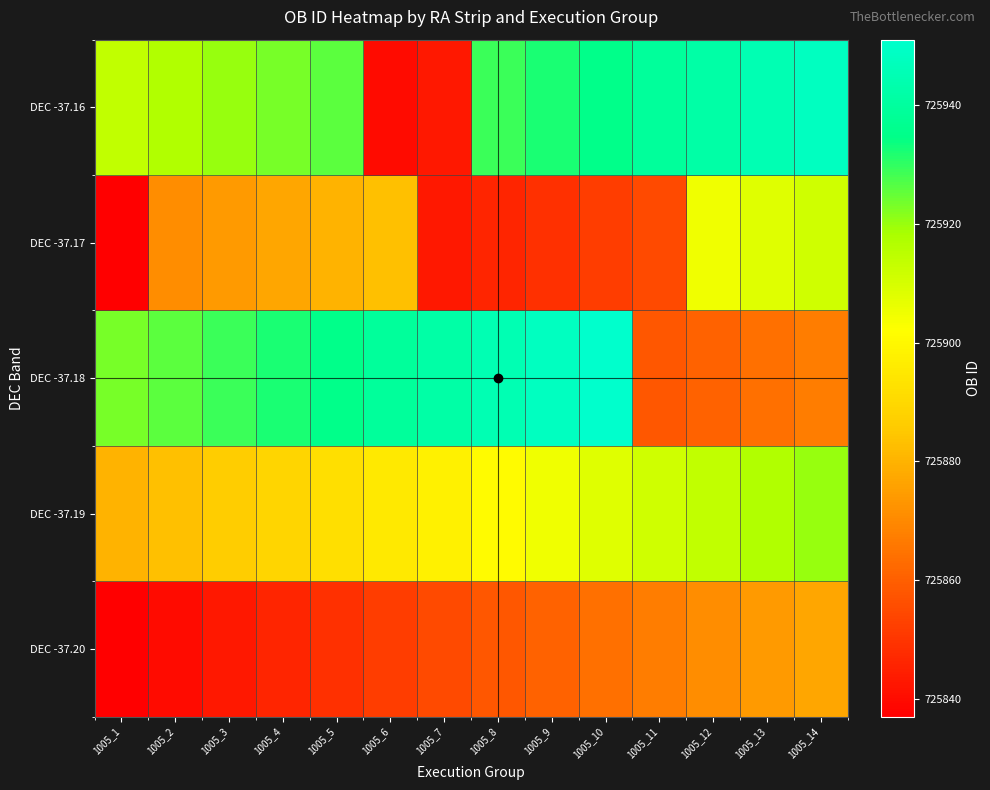

Reading left to right, transcribe all the data shown in this chart.

DEC -37.20: 1005_1=725837	1005_2=725840	1005_3=725843	1005_4=725846	1005_5=725849	1005_6=725852	1005_7=725855	1005_8=725858	1005_9=725861	1005_10=725864	1005_11=725867	1005_12=725871	1005_13=725874	1005_14=725877
DEC -37.19: 1005_1=725880	1005_2=725883	1005_3=725886	1005_4=725889	1005_5=725892	1005_6=725895	1005_7=725898	1005_8=725901	1005_9=725905	1005_10=725908	1005_11=725911	1005_12=725914	1005_13=725917	1005_14=725920
DEC -37.18: 1005_1=725923	1005_2=725926	1005_3=725929	1005_4=725932	1005_5=725935	1005_6=725939	1005_7=725942	1005_8=725945	1005_9=725948	1005_10=725951	1005_11=725858	1005_12=725861	1005_13=725864	1005_14=725867
DEC -37.17: 1005_1=725837	1005_2=725871	1005_3=725874	1005_4=725877	1005_5=725880	1005_6=725883	1005_7=725843	1005_8=725846	1005_9=725849	1005_10=725852	1005_11=725855	1005_12=725905	1005_13=725908	1005_14=725911
DEC -37.16: 1005_1=725914	1005_2=725917	1005_3=725920	1005_4=725923	1005_5=725926	1005_6=725840	1005_7=725843	1005_8=725929	1005_9=725932	1005_10=725935	1005_11=725939	1005_12=725942	1005_13=725945	1005_14=725948